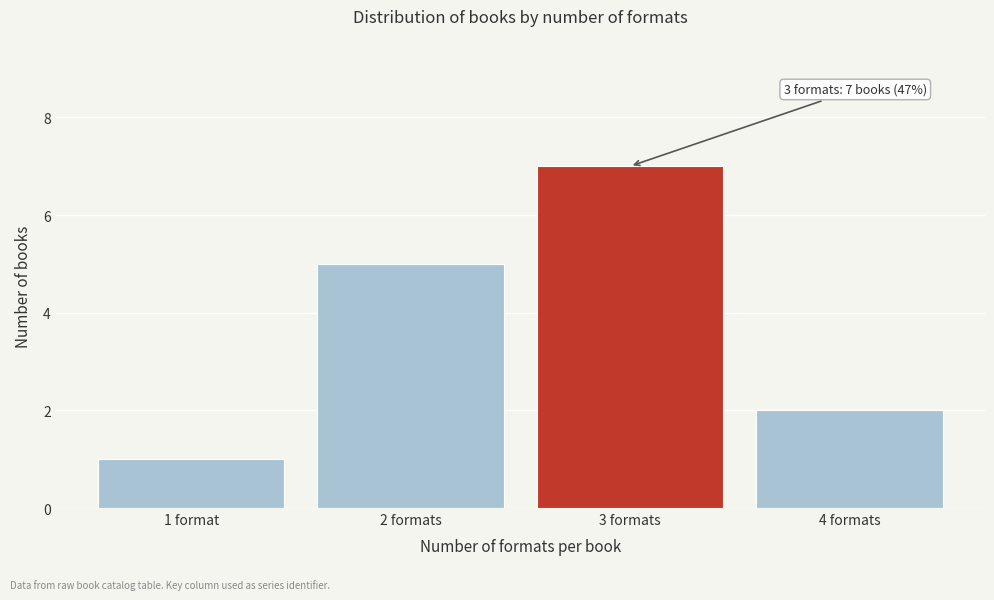

Reading left to right, extract all data points from this chart.

1 format=1	2 formats=5	3 formats=7	4 formats=2